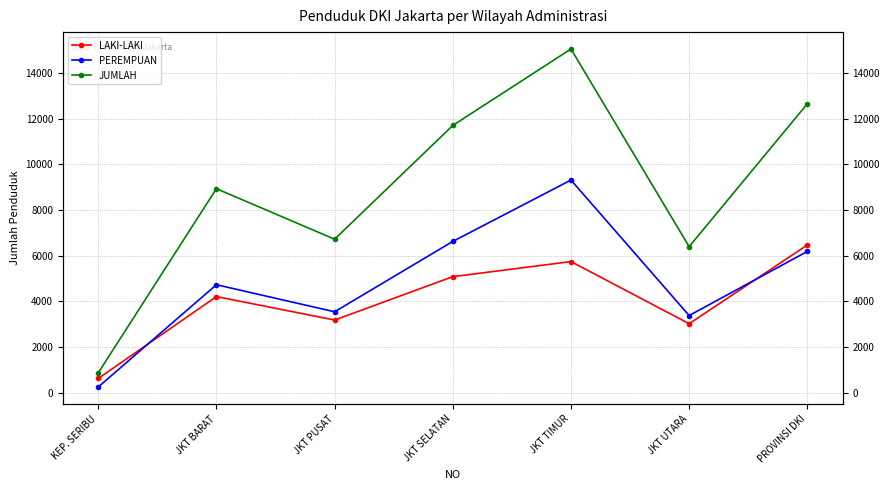

Which has a higher value, JKT TIMUR or JKT UTARA?

JKT TIMUR